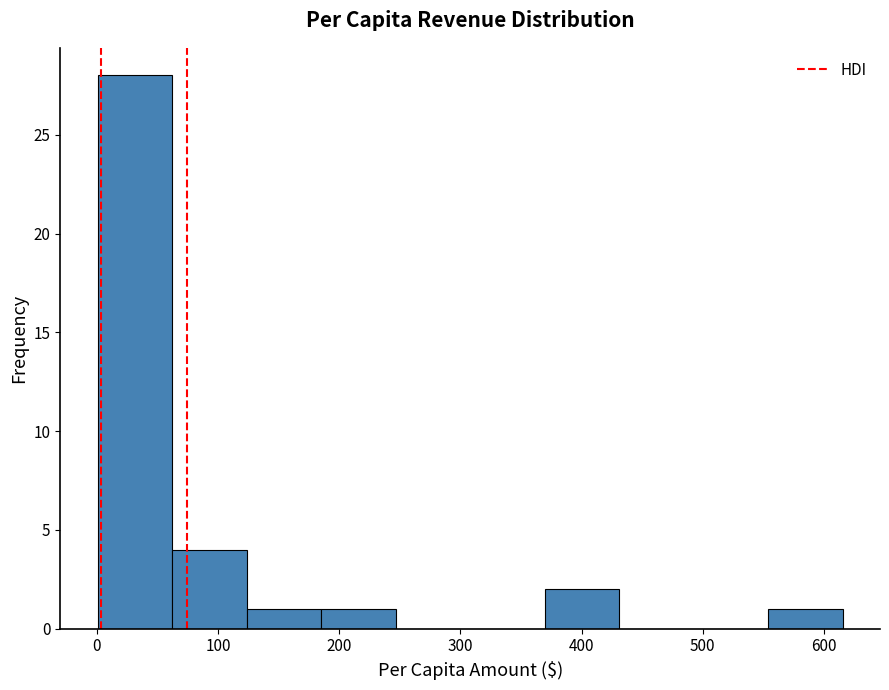

Reading left to right, list every bar in this chart as the range it spans on the x-axis followed by its height. Neither the bar edges nor the heights are printed on the chart, so give them approximately, as read against the axes.

0 to 60: 28
60 to 120: 4
120 to 190: 1
190 to 250: 1
250 to 310: 0
310 to 370: 0
370 to 430: 2
430 to 490: 0
490 to 550: 0
550 to 620: 1